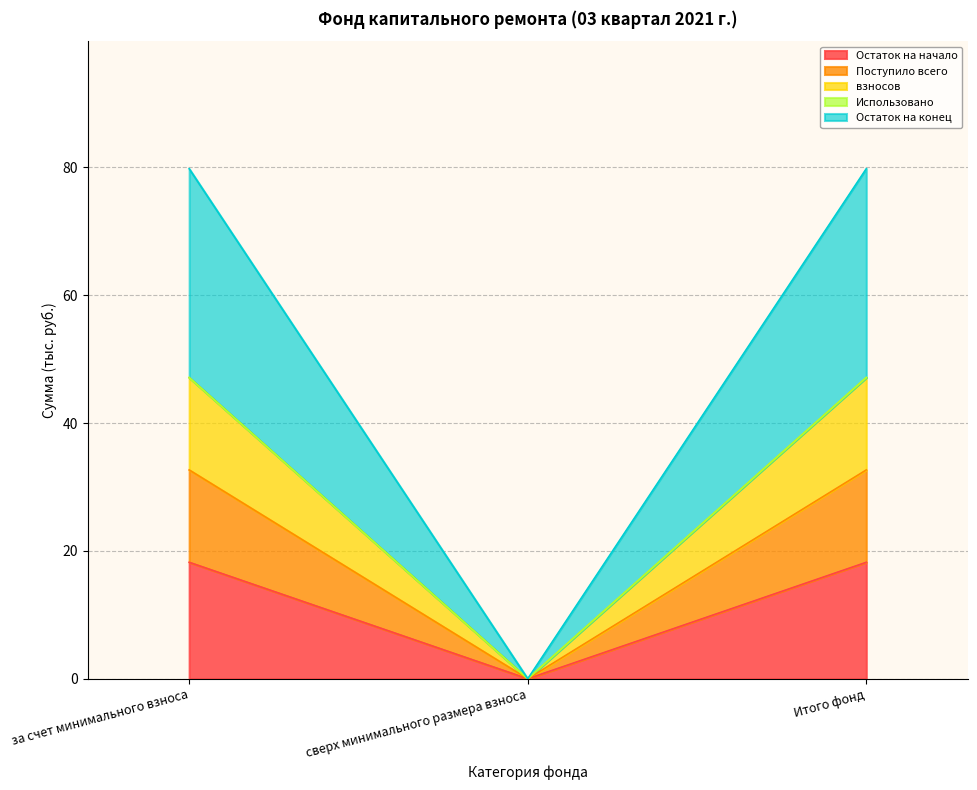

How many values in the взносов series are below 18?

1